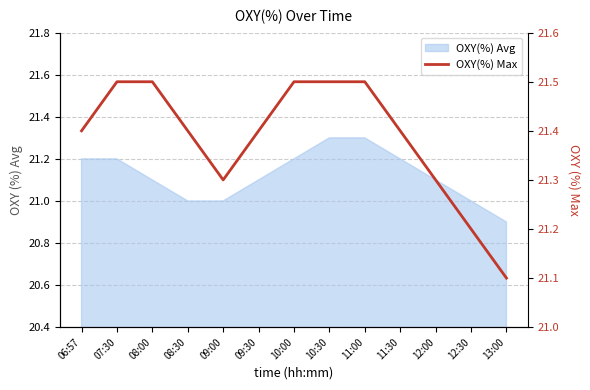

What is the change in value from 09:30 to 10:00?

+0.1